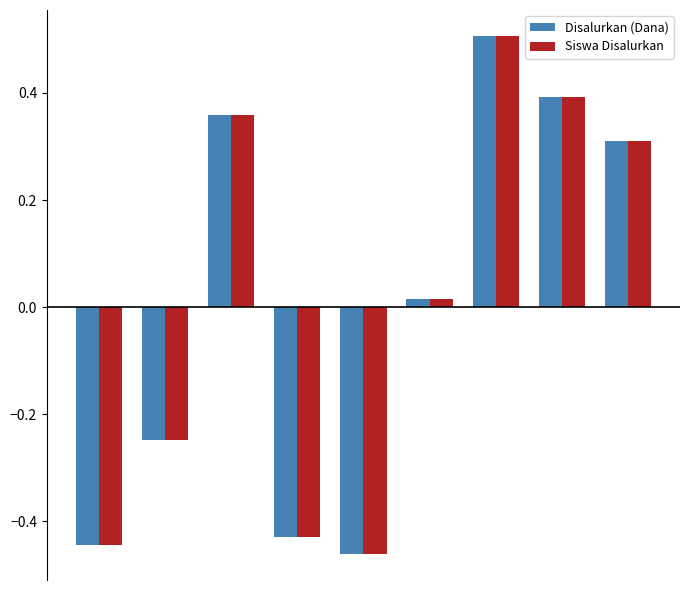

At how many categories does at least one series exceed 0?

5